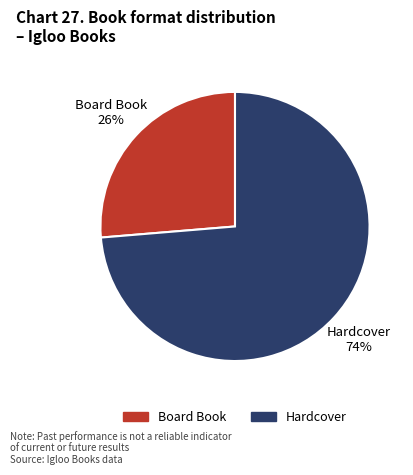

Which slice is the largest?

Hardcover